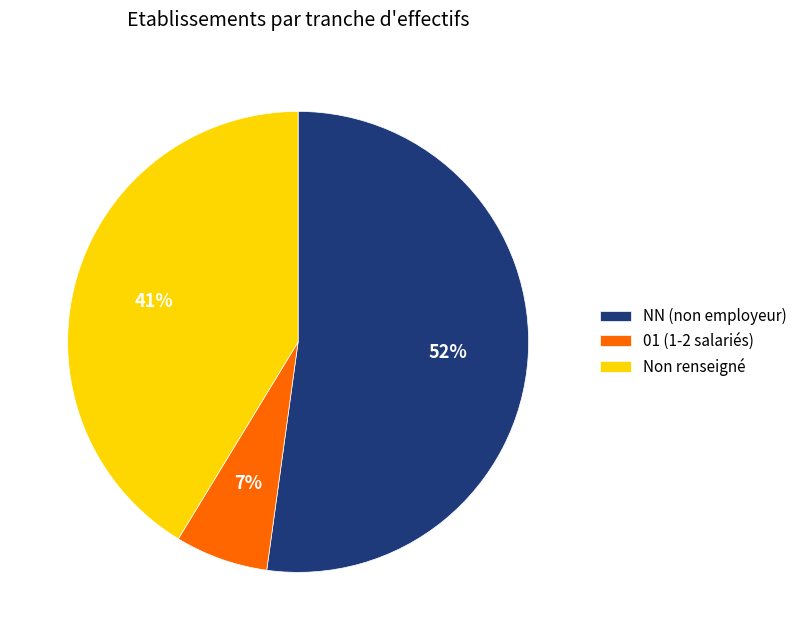

To the nearest percent, what portion does 01 (1-2 salariés) represent?

7%